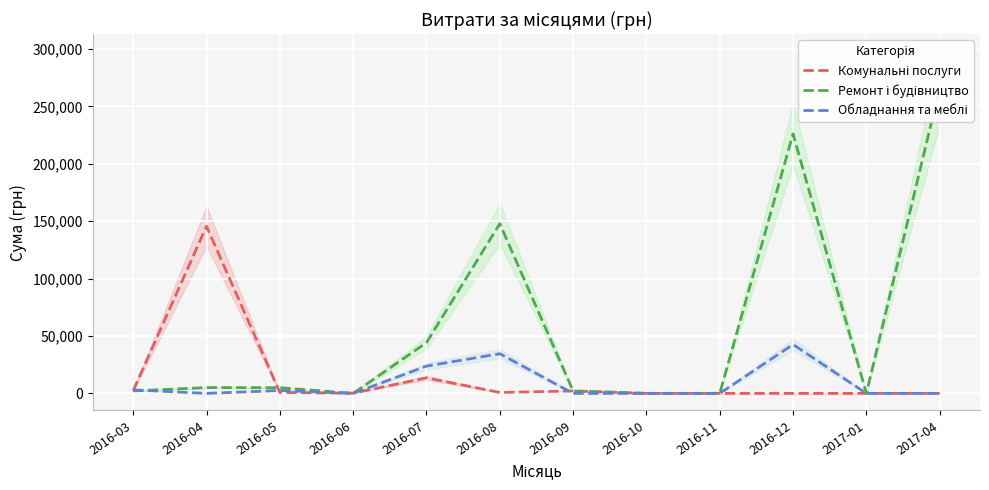

Which series has the widest spread of values?

Ремонт і будівництво